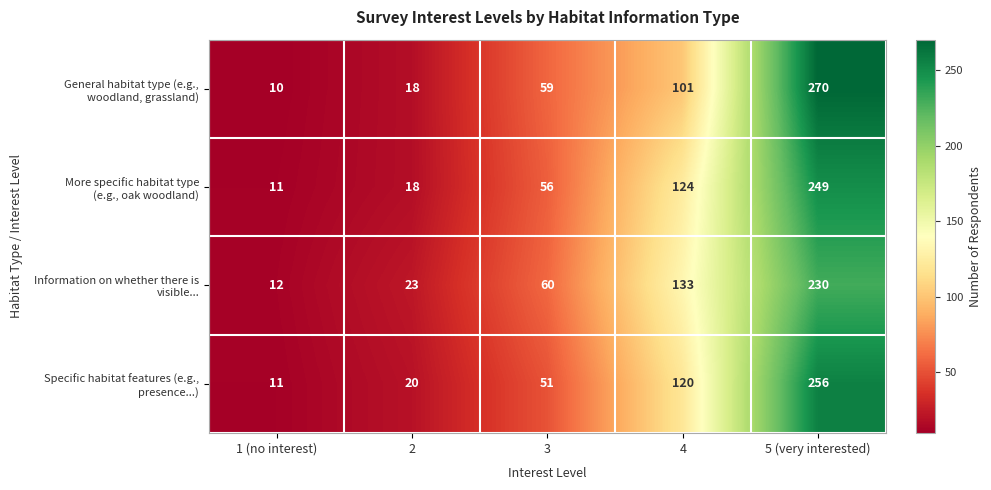

What is the spread (max minus min) of values at 3?

9